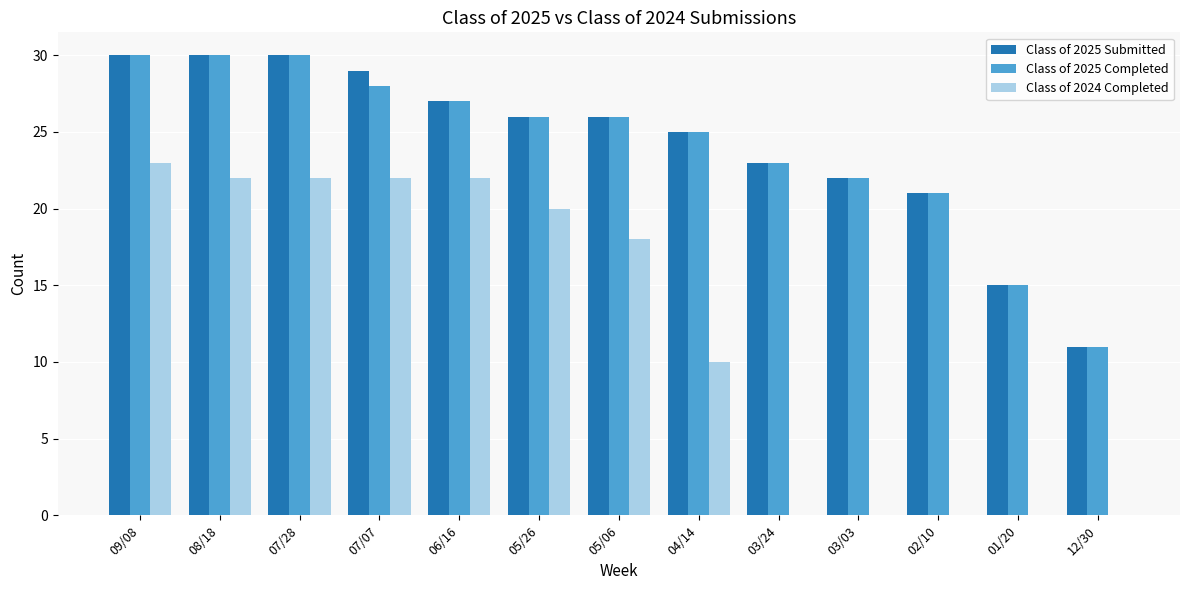

How many series are shown in this chart?

3